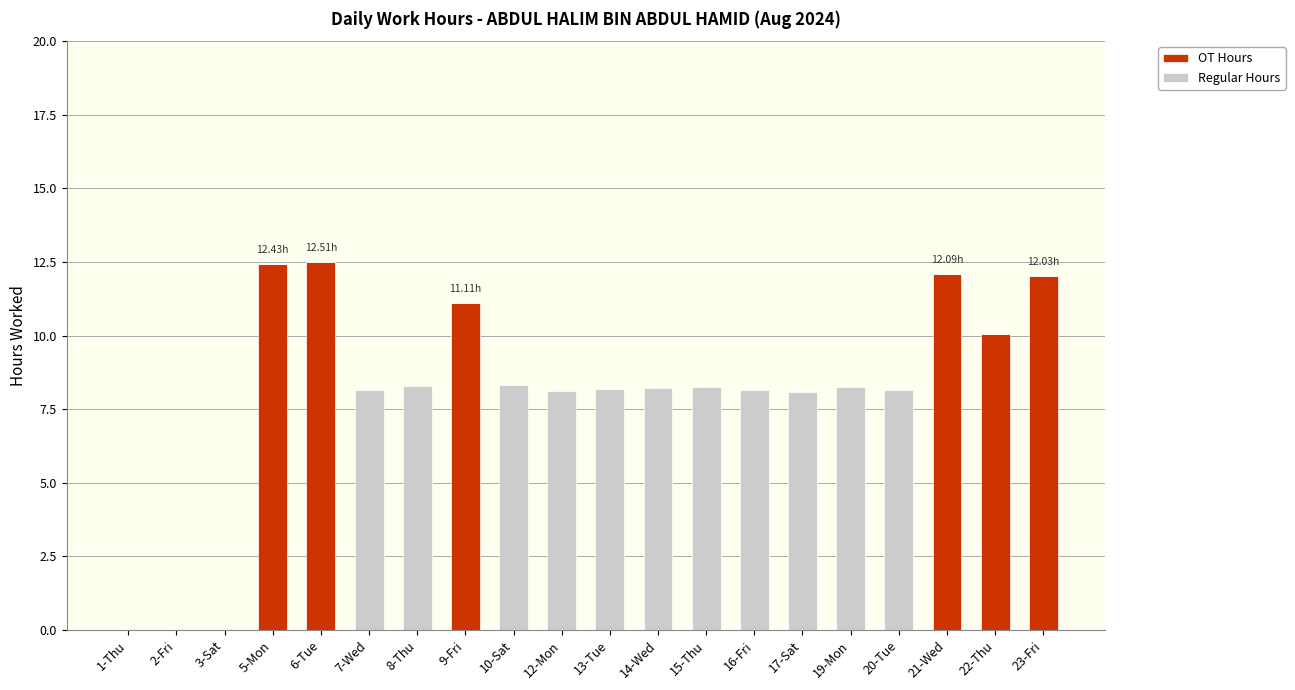

How many data points does each series have?

20